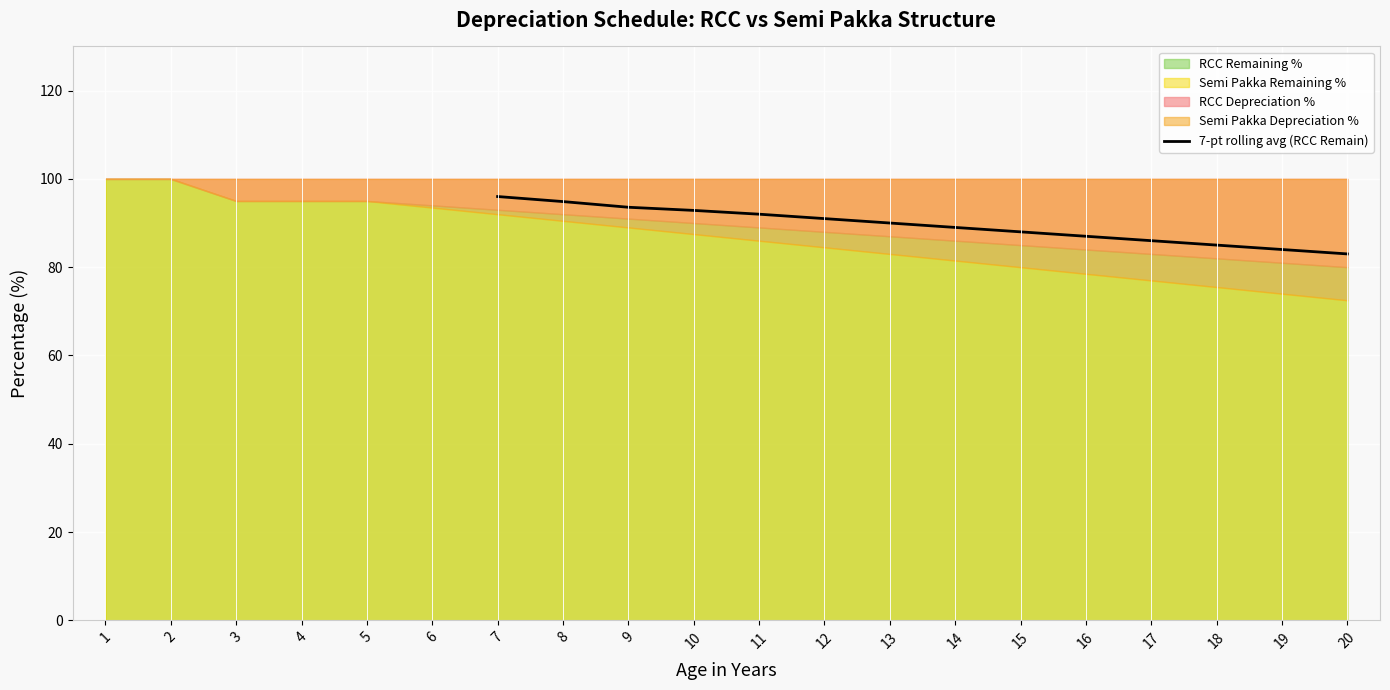

What is the lowest value of the 7-pt rolling avg (RCC Remain) series?

83.0